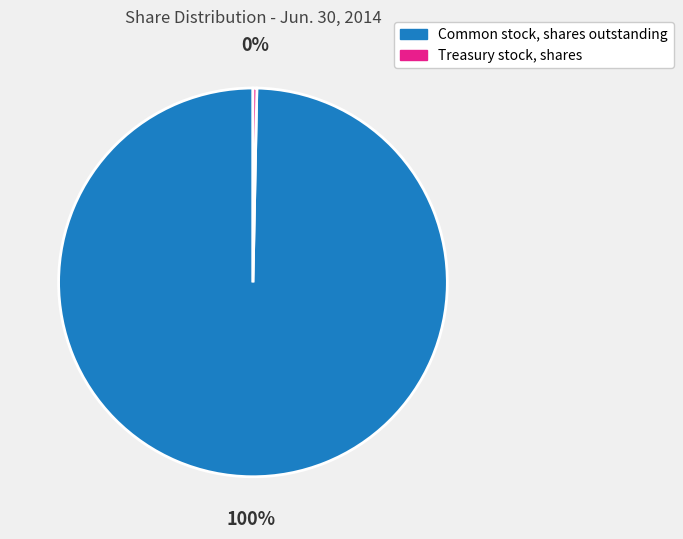

What is the ratio of the value at Common stock, shares outstanding to the value at Treasury stock, shares?

311.7